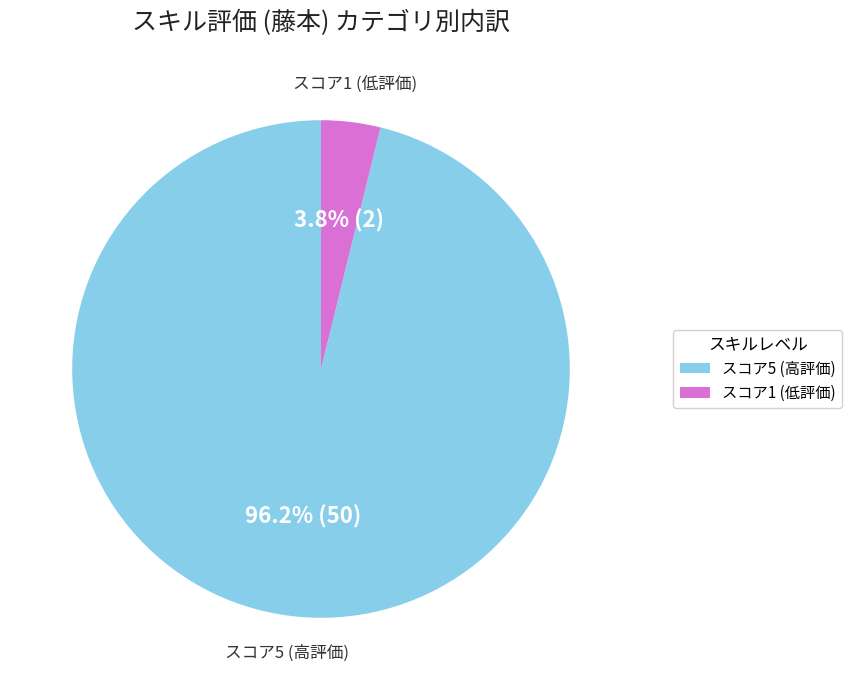

Rank the categories by value from lowest to highest.

スコア1 (低評価), スコア5 (高評価)